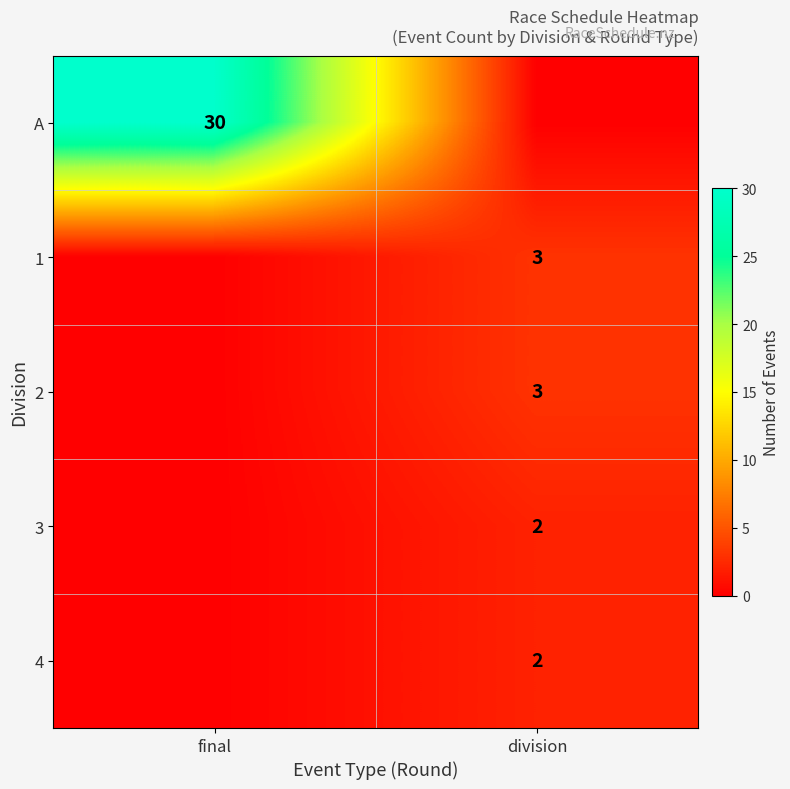

Is the value of A at final greater than the value of 4 at division?

Yes